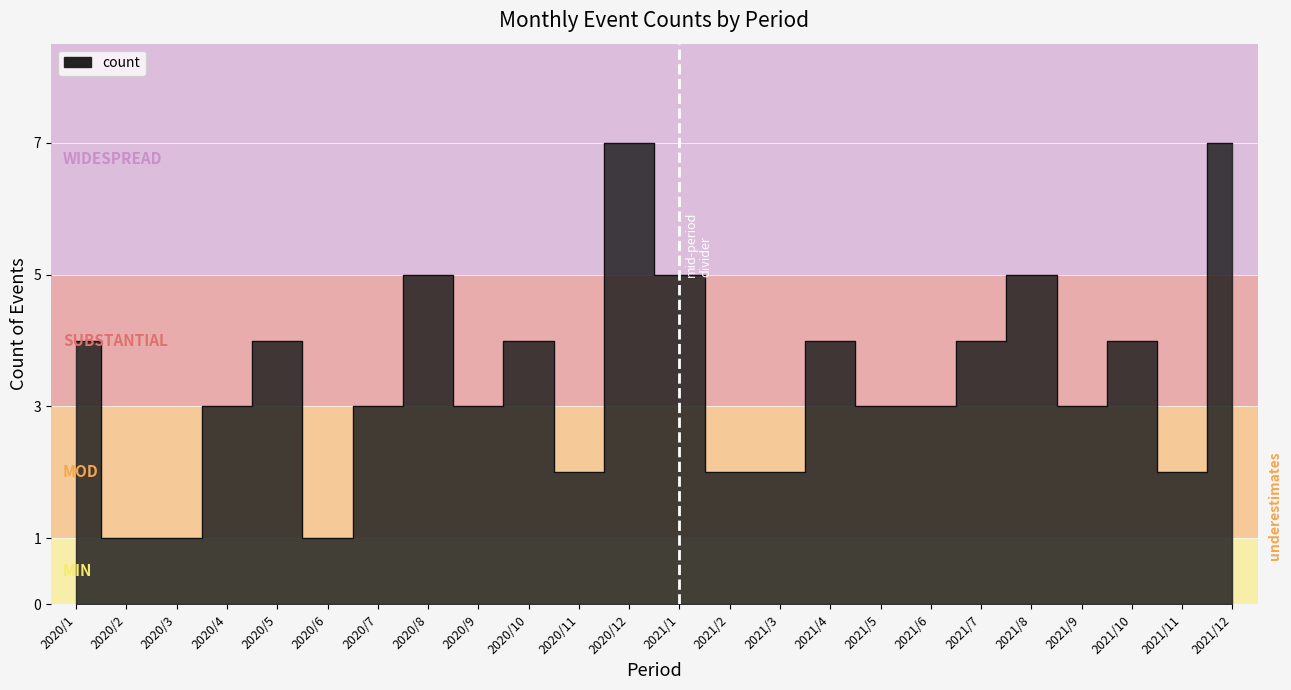

What is the sum of the values at 2021/4 and 2021/3?

6